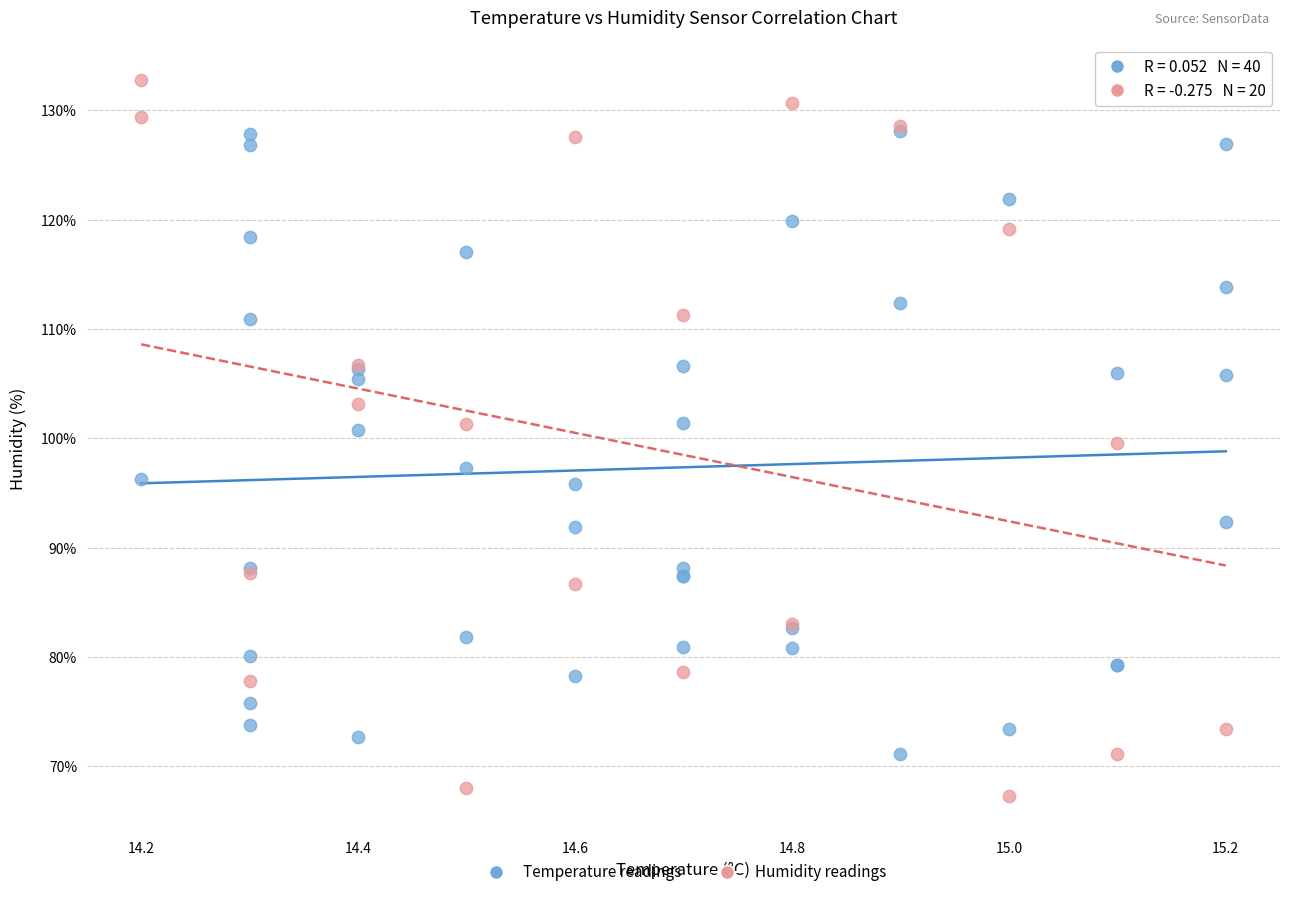

Which series has the largest Y range (max minus min)?

Humidity readings